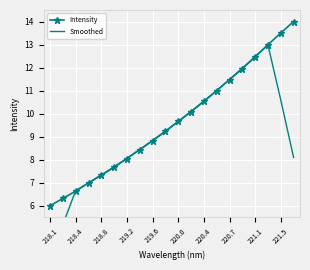

What is the lowest value of the Intensity series?

6.0